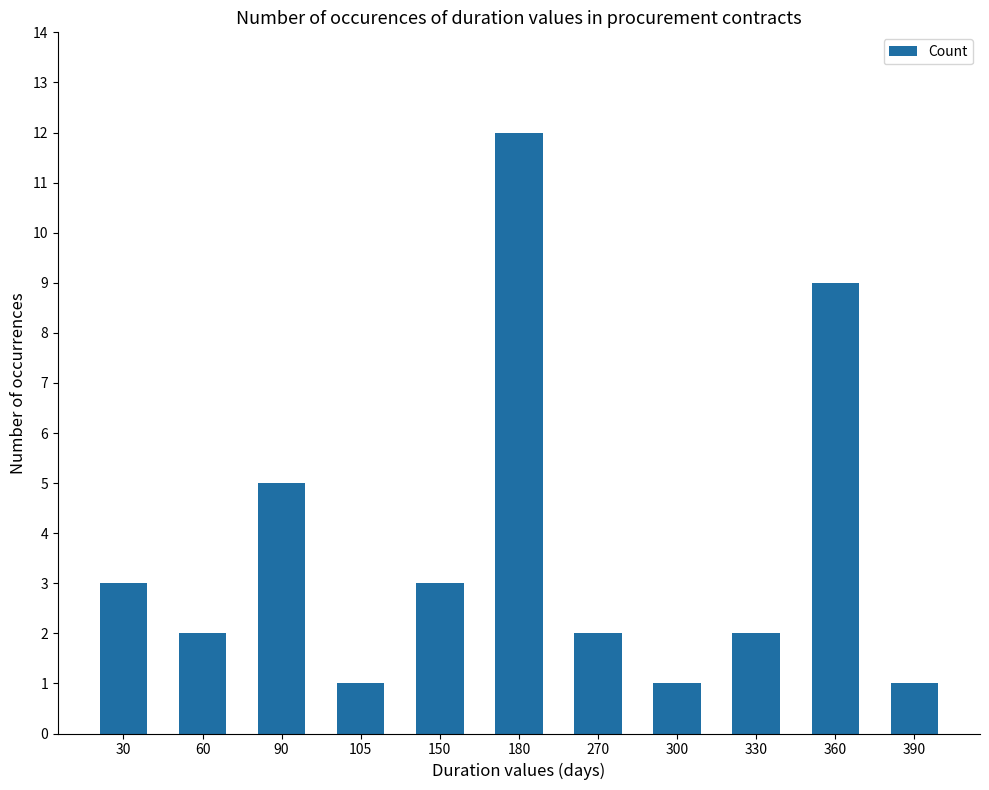

Where does the data first go above 2?

30